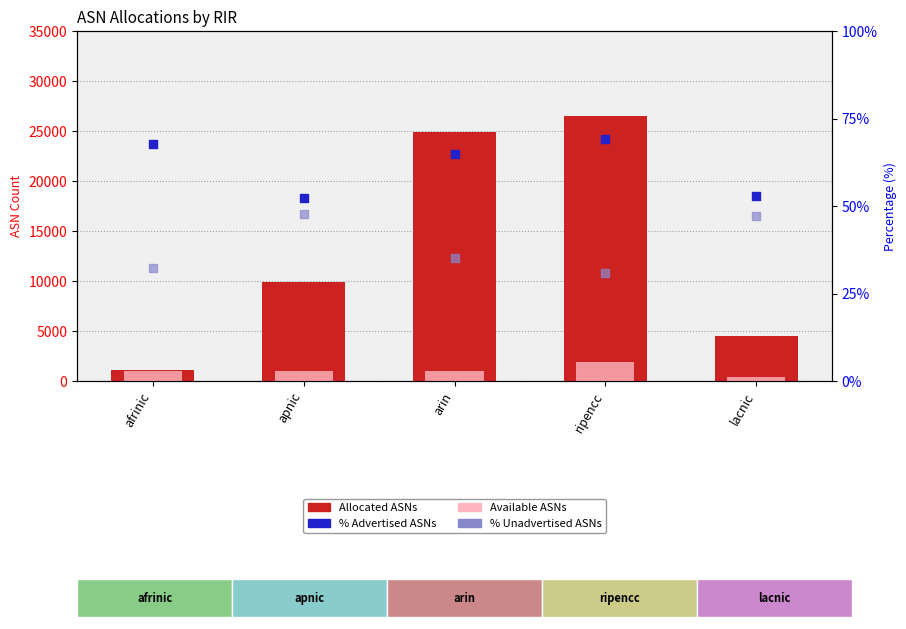

At how many categories does at least one series exceed 20001?

2